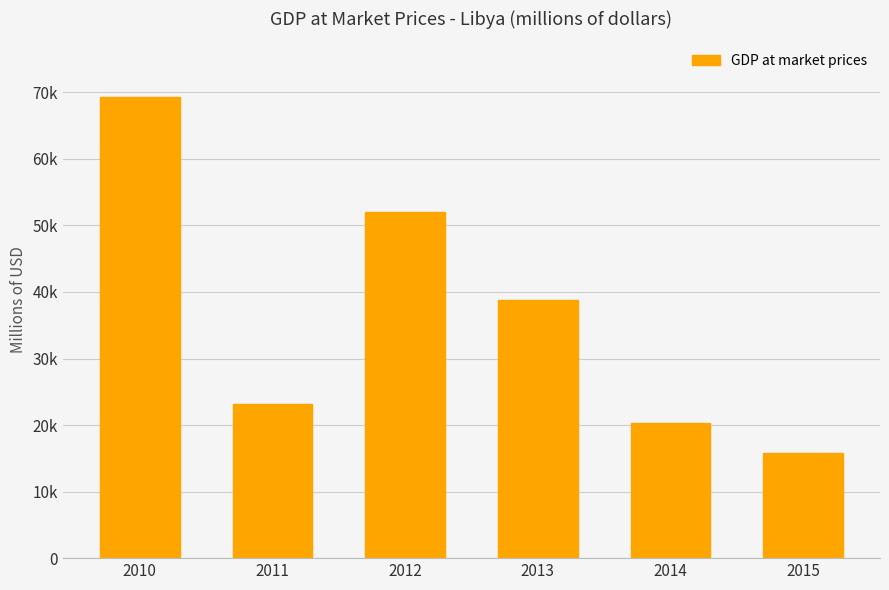

At which label does the data first exceed 38727?

2010